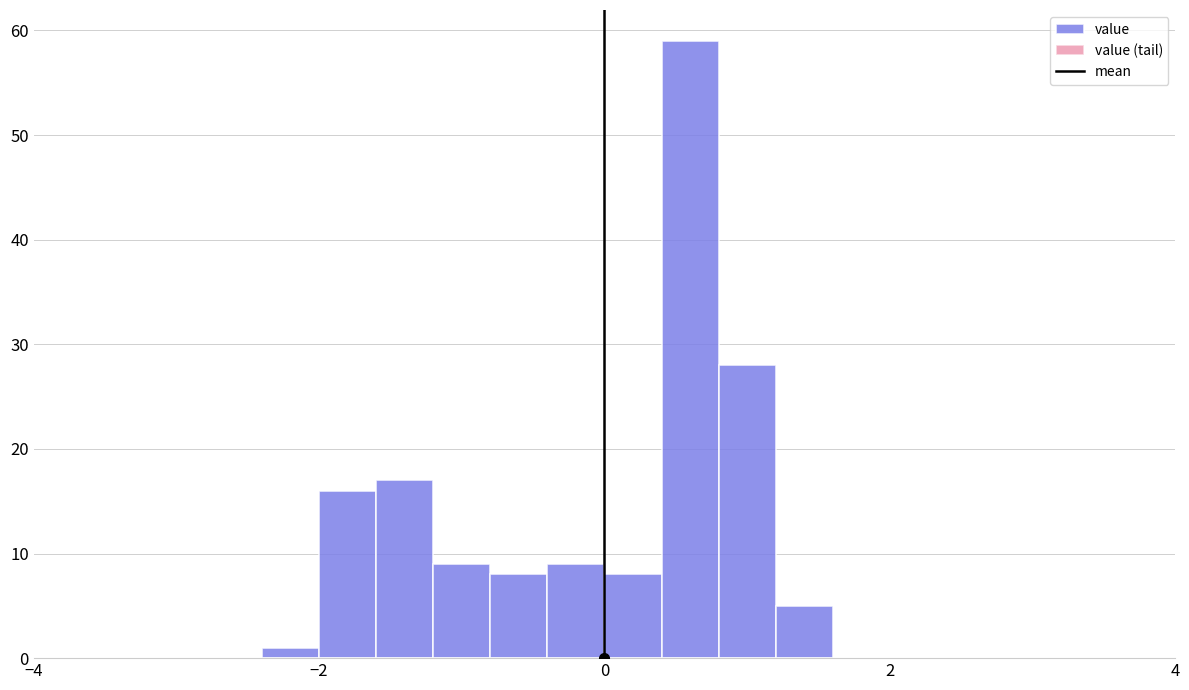

Around what value on the x-axis is the tallest bar? Give the approximate position of its centre, as read against the axis.

0.6